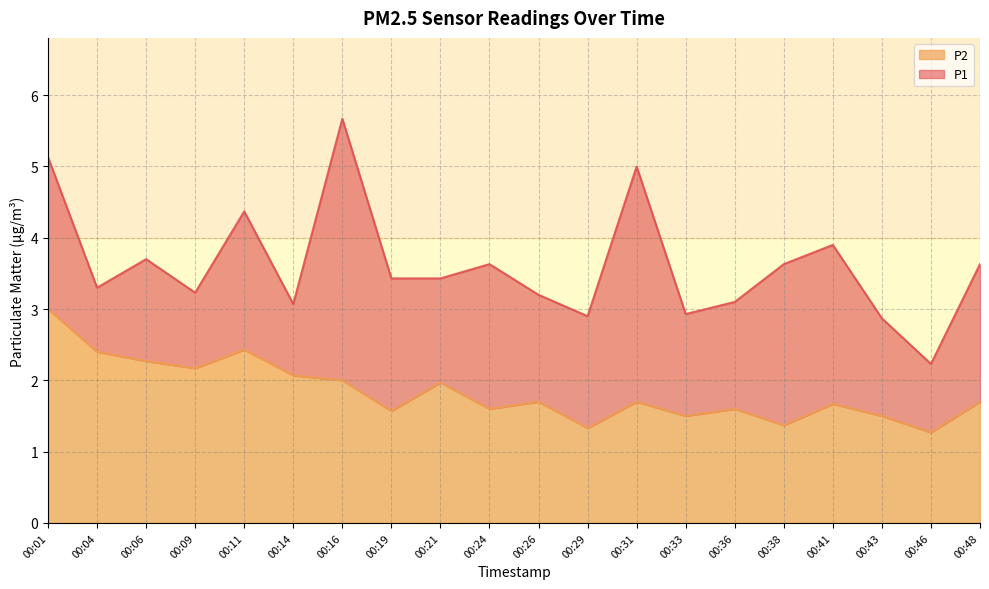

Is it true that P2 equals 2.1 at 00:14?

True